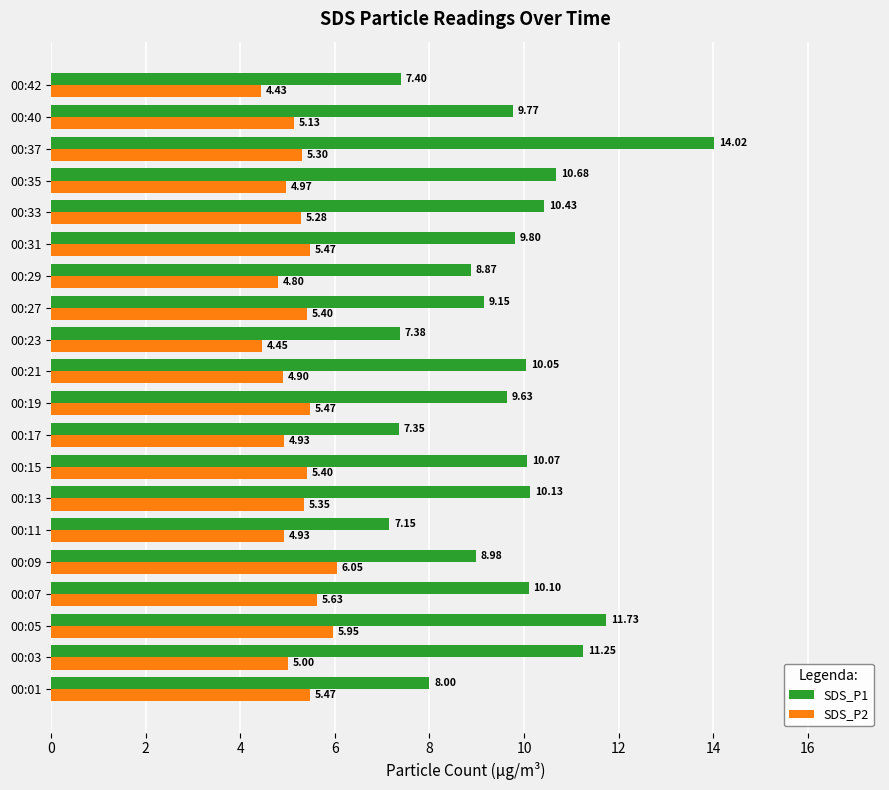

Count the number of categories in the chart.

20